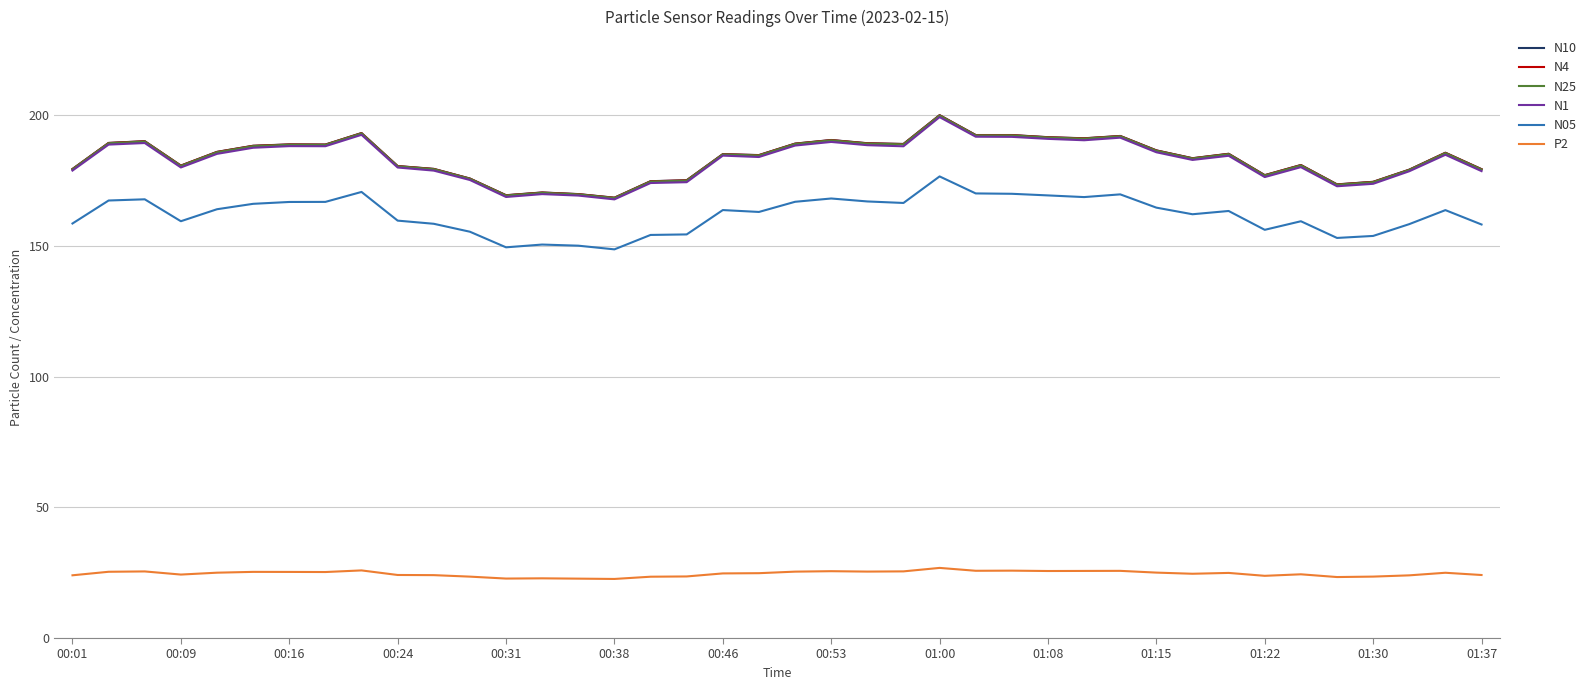

True or false: N10 and N25 cross at least once.

False